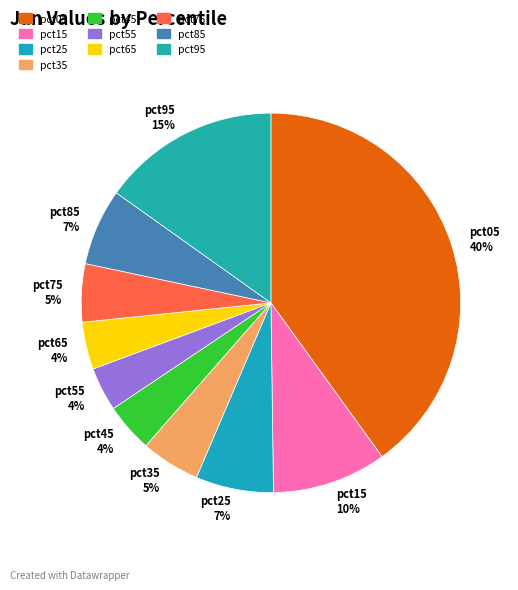

To the nearest percent, what is the average slice percentage?

10%